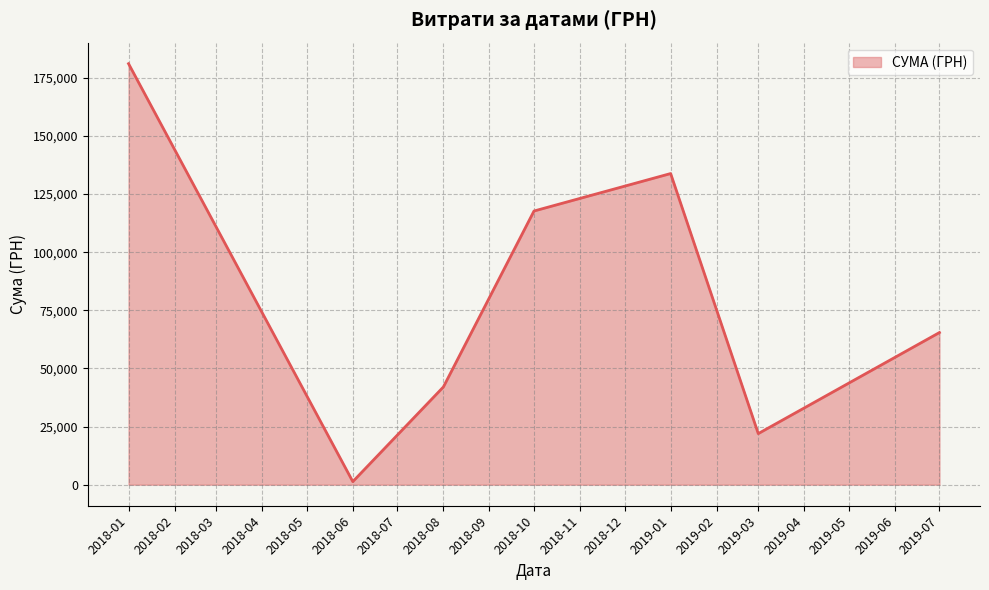

What is the change in value from 2019-01 to 2019-03?

-111860.2